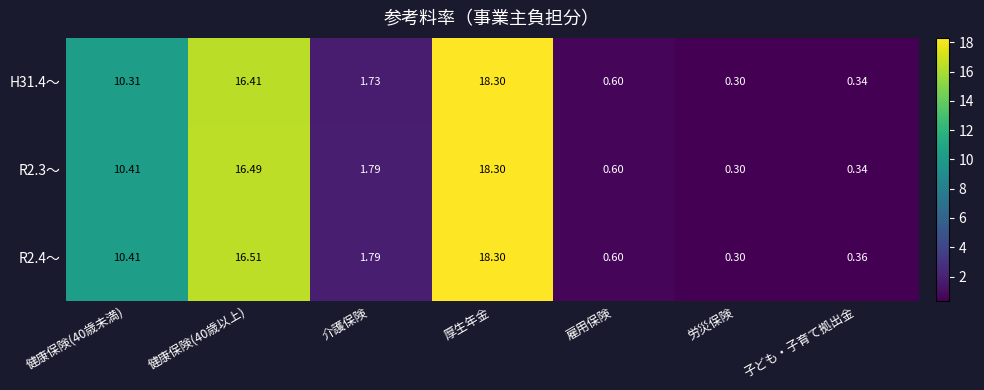

At which category is the sum across all series the highest?

厚生年金